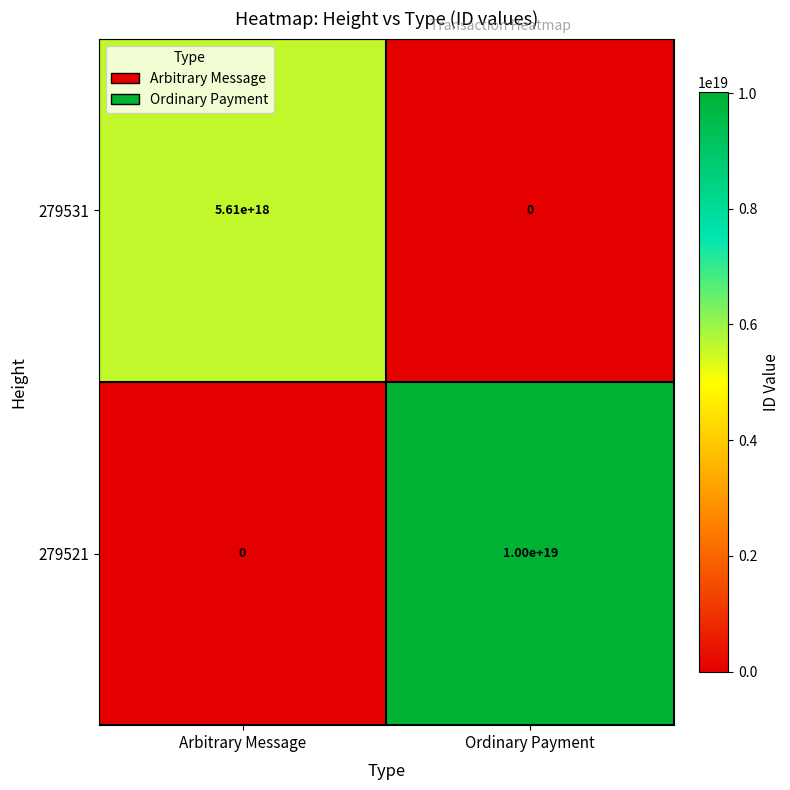

What is the difference between the highest and lowest values at Ordinary Payment?

10014501103965085696